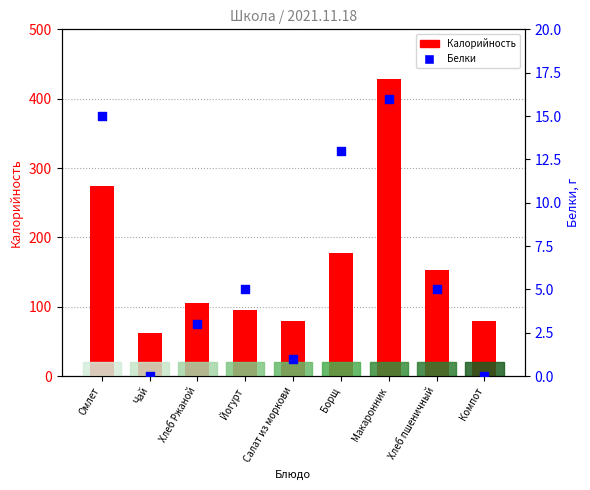

At how many categories does at least one series exceed 271?

2